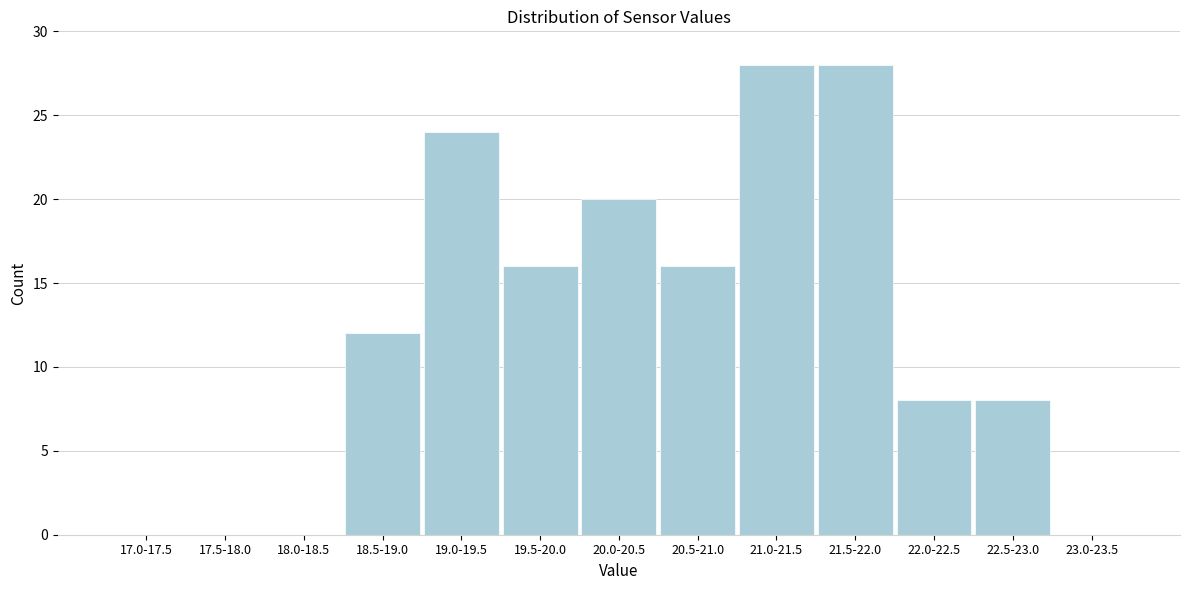

Reading left to right, transcribe all the data shown in this chart.

17.0-17.5=0	17.5-18.0=0	18.0-18.5=0	18.5-19.0=12	19.0-19.5=24	19.5-20.0=16	20.0-20.5=20	20.5-21.0=16	21.0-21.5=28	21.5-22.0=28	22.0-22.5=8	22.5-23.0=8	23.0-23.5=0